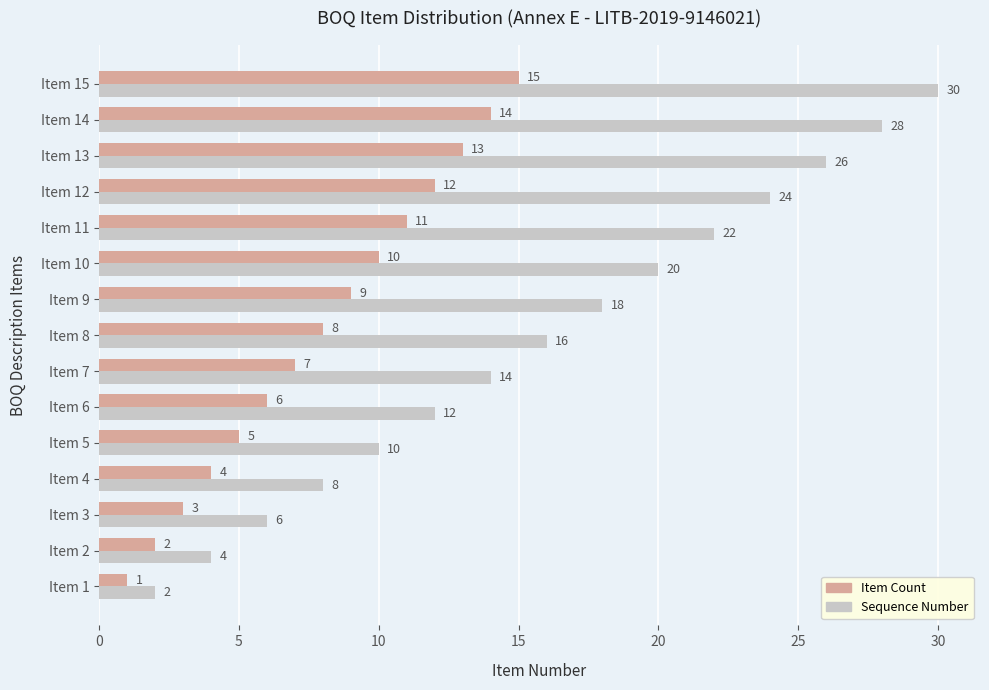

What is the sum of all Sequence Number values?

240